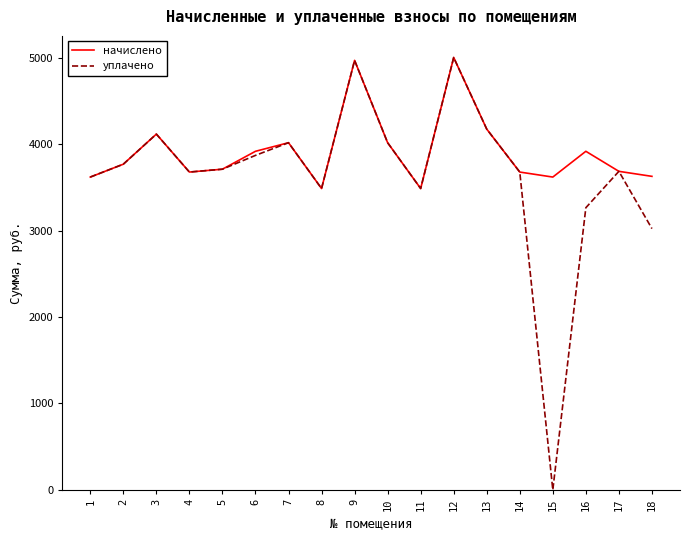

Which series has the widest spread of values?

уплачено